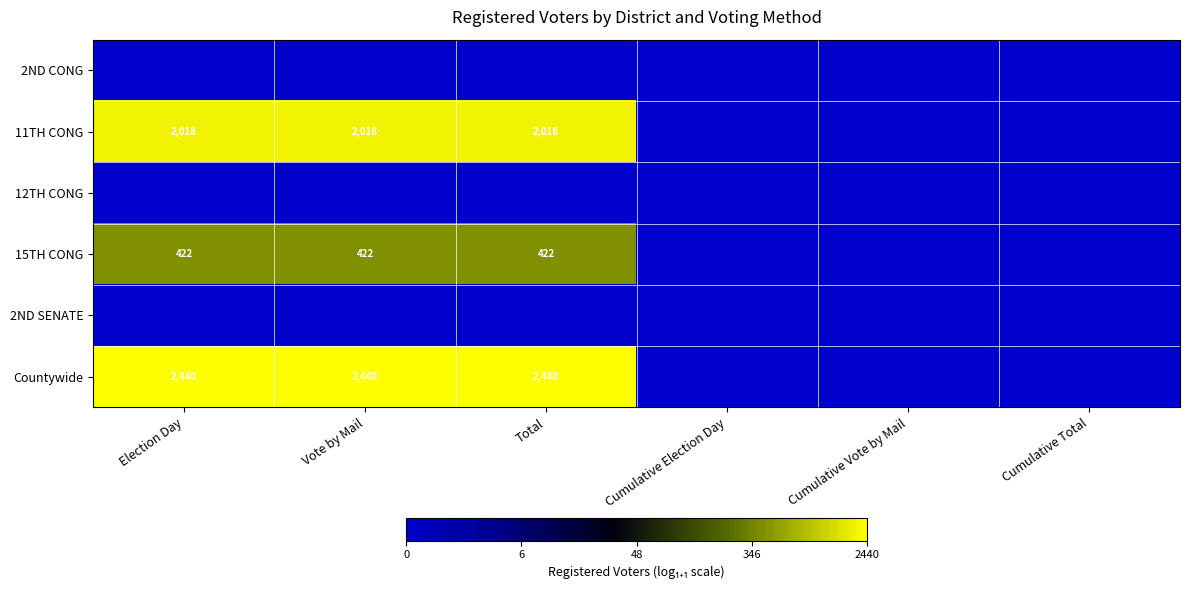

Is it true that 15TH CONG equals 422 at Election Day?

True